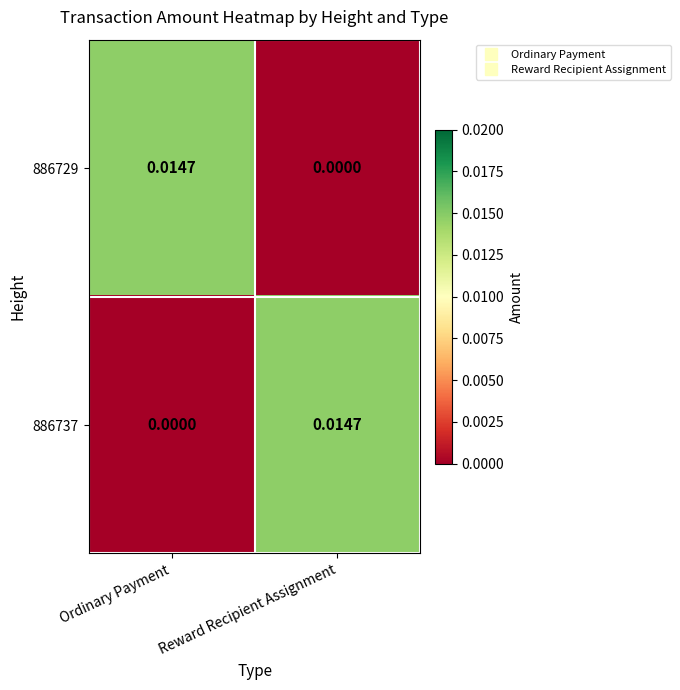

Rank the categories by 886729 value from lowest to highest.

Reward Recipient Assignment, Ordinary Payment